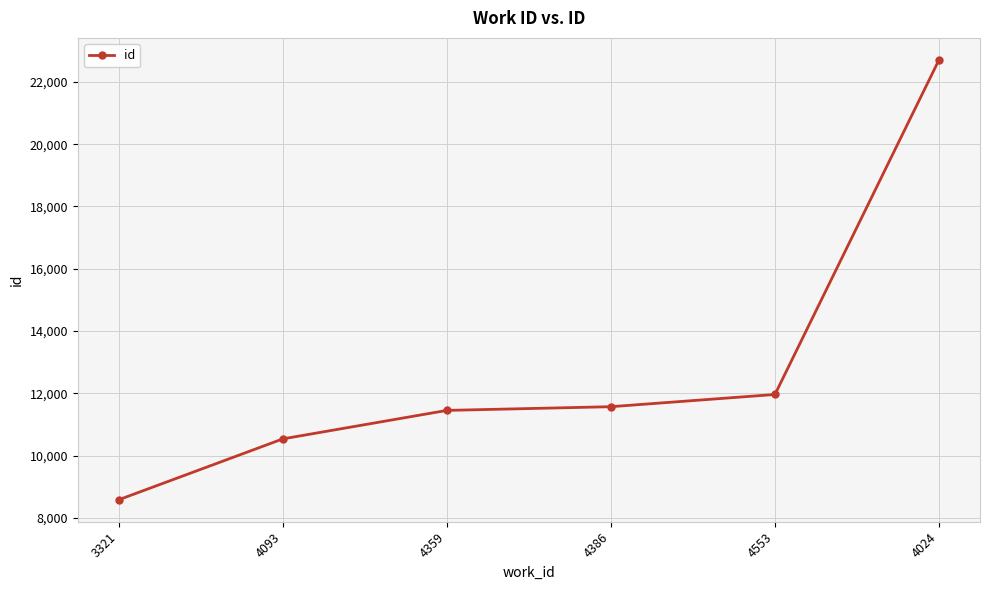

What is the minimum value shown in the chart?

8589